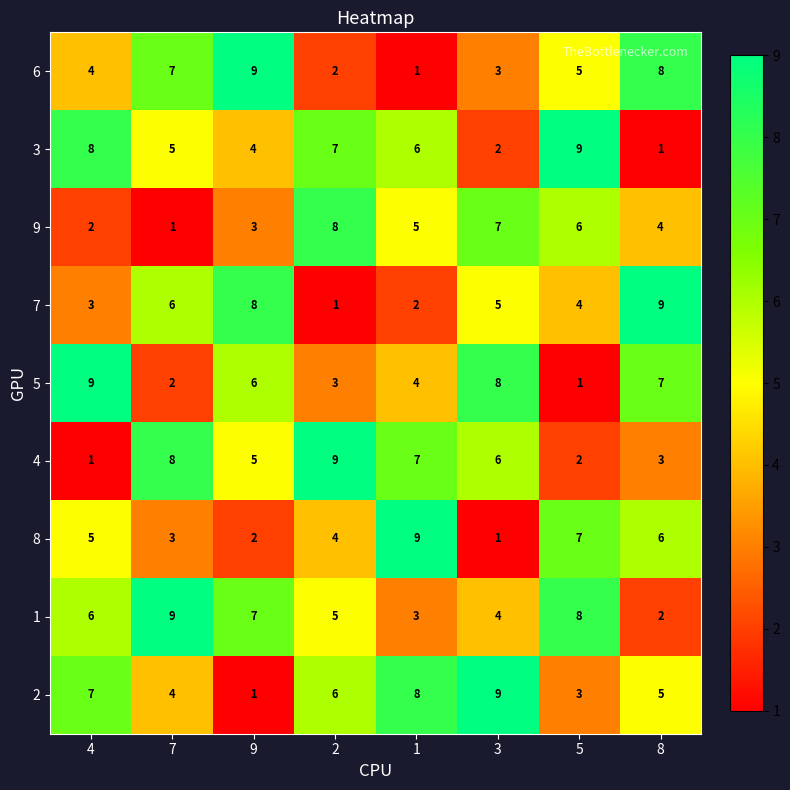

Which series has the largest total across all categories?

1